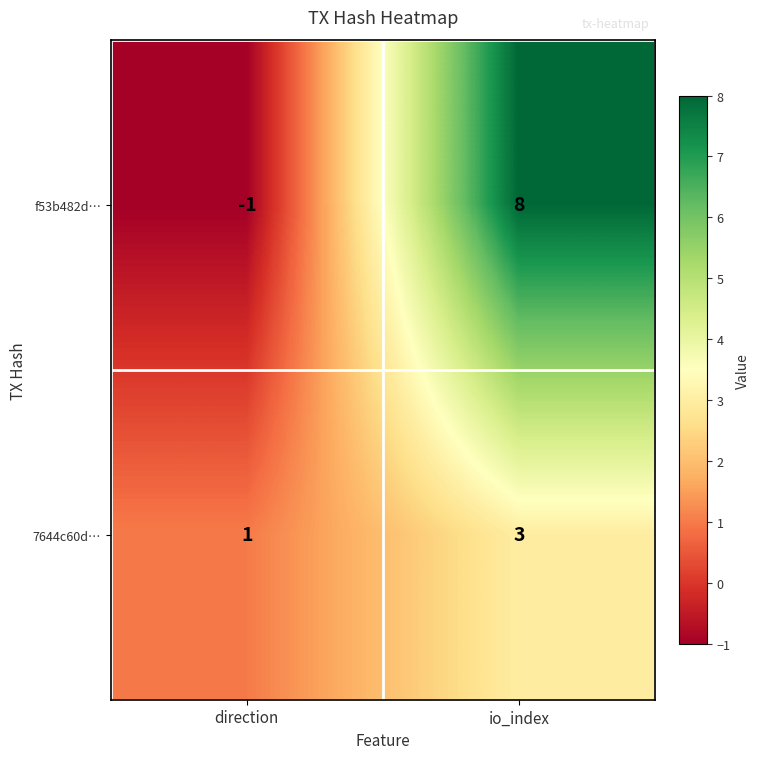

Rank the series by their average value, from highest to lowest.

f53b482d…, 7644c60d…